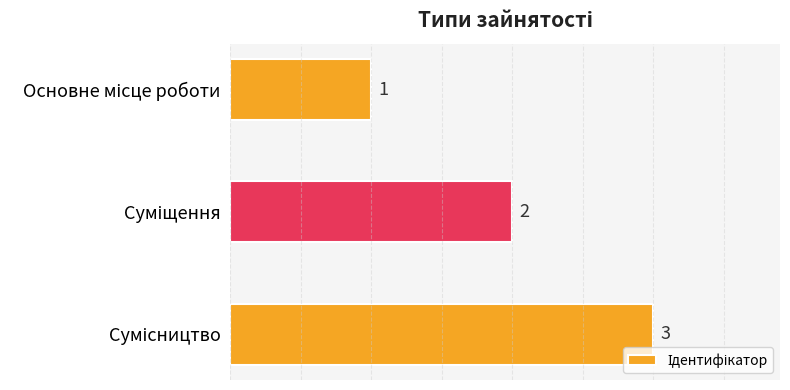

Count the values in the range 1 to 3.

3